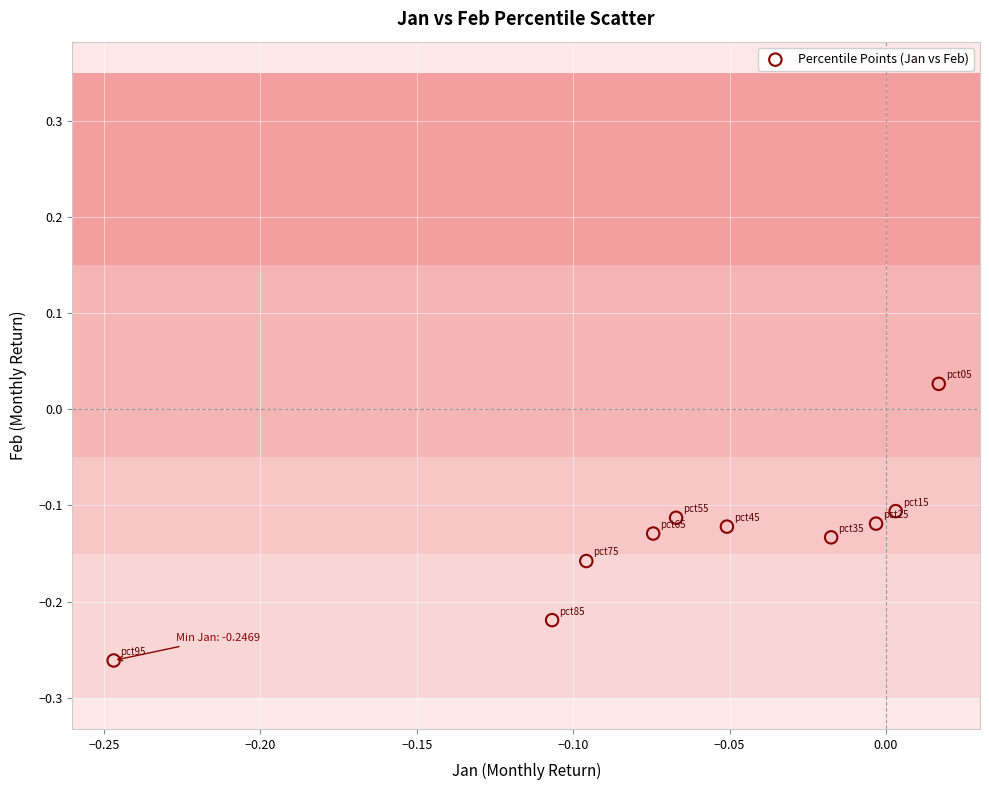

What is the range of Y values (max minus min)?

0.3